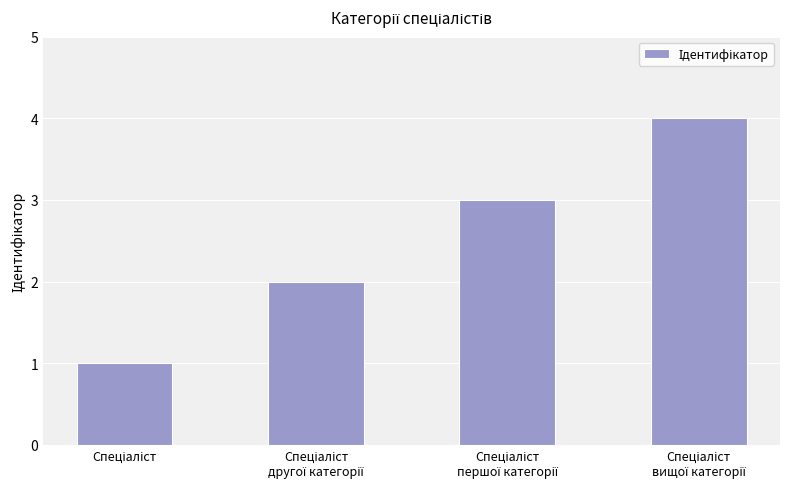

How many data points are less than 3?

2